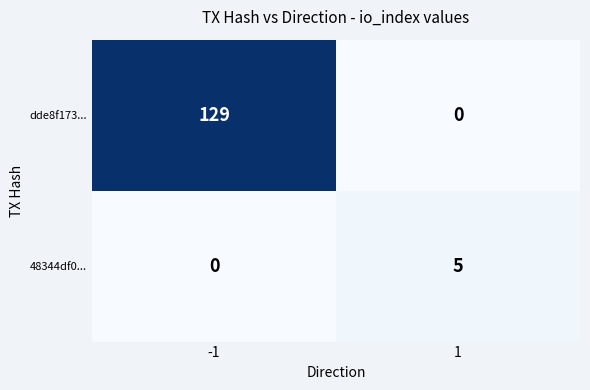

What is the highest value of the 48344df0... series?

5